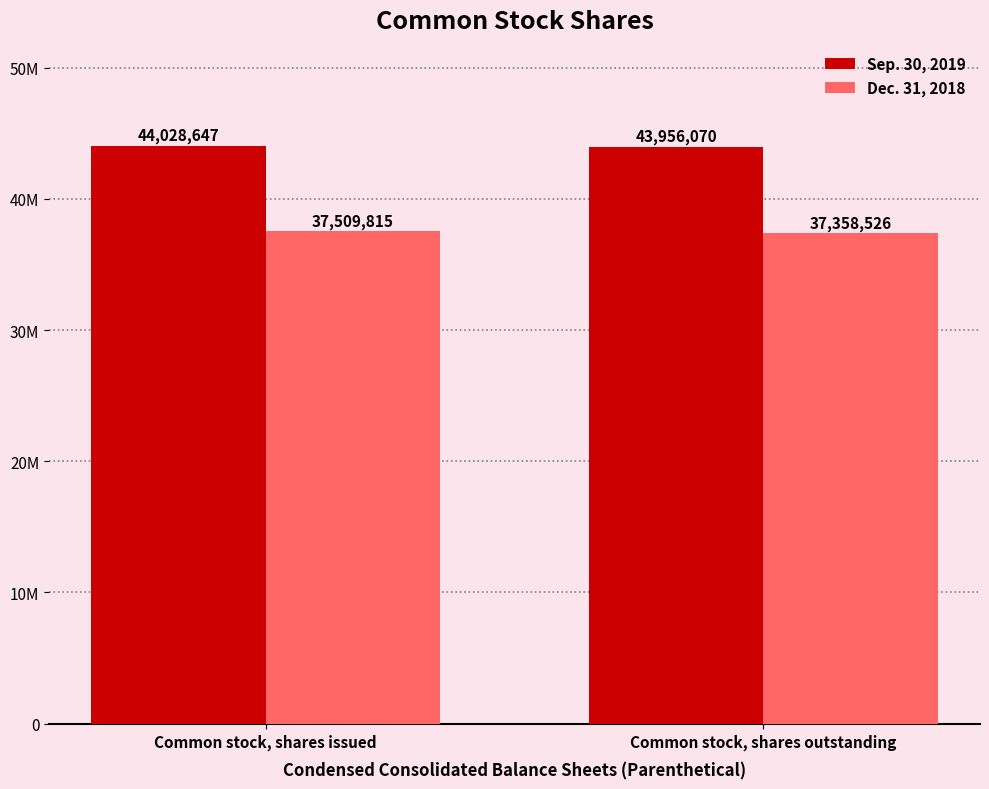

Are the bars grouped side by side (vs. stacked)?

Yes